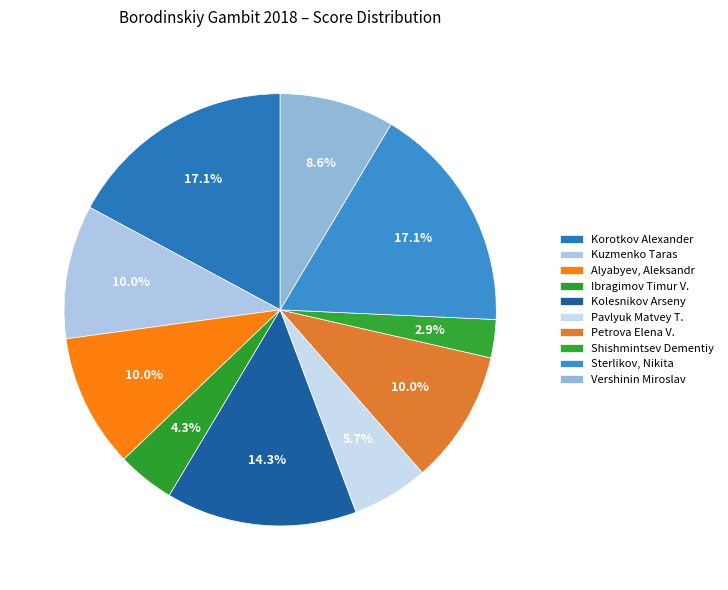

Count the number of slices in the pie.

10